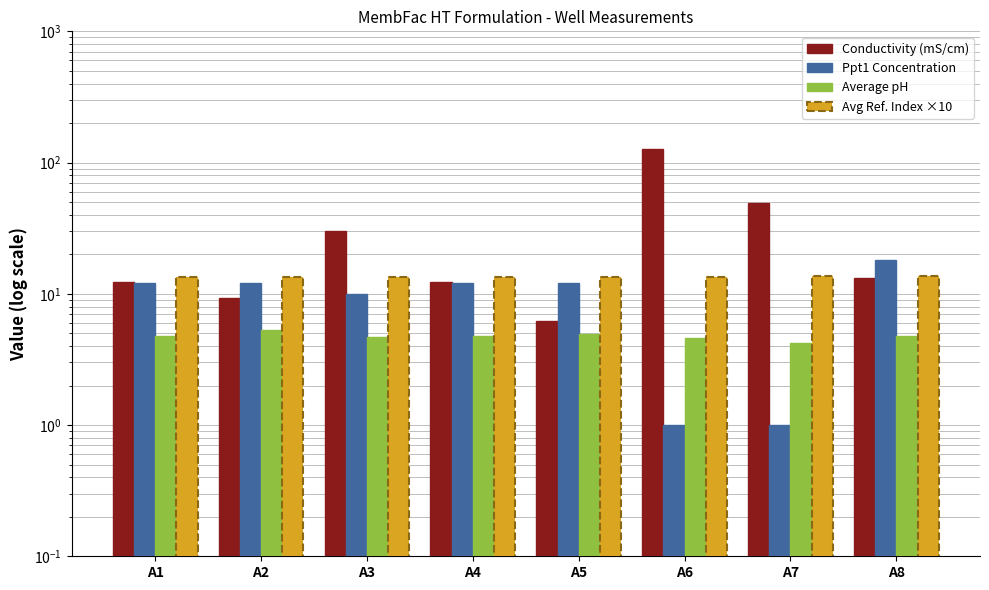

Reading left to right, what are all the values shown in this chart?

Conductivity (mS/cm): 12.2	9.3	30.1	12.4	6.2	127.7	49.0	13.3
Ppt1 Concentration: 12.0	12.0	10.0	12.0	12.0	1.0	1.0	18.0
Average pH: 4.8	5.3	4.7	4.8	4.9	4.6	4.2	4.8
Avg Ref. Index ×10: 13.5	13.5	13.5	13.4	13.5	13.5	13.6	13.6